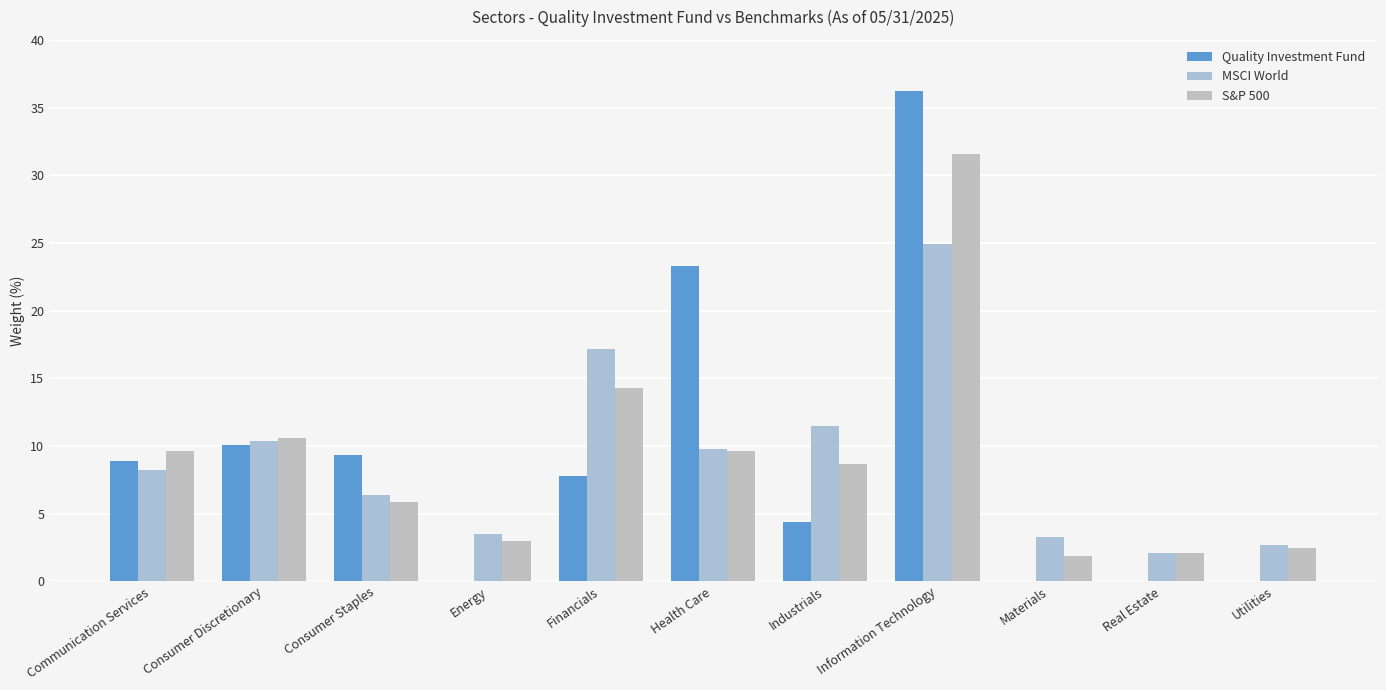

Are the bars horizontal?

No